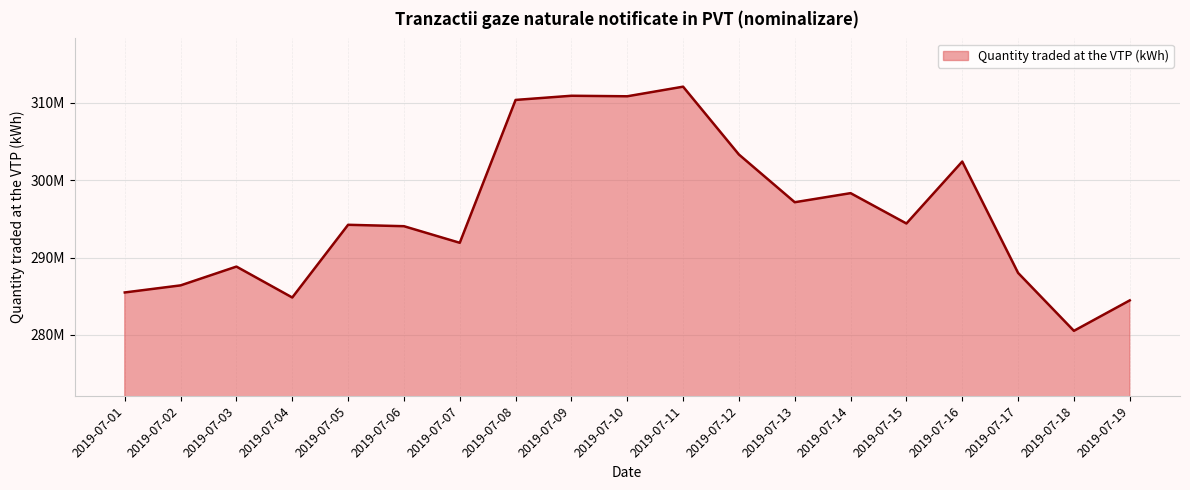

Reading right to left, transcribe all the data shown in this chart.

2019-07-19=284453363.0	2019-07-18=280519122.8	2019-07-17=288008929.3	2019-07-16=302405999.1	2019-07-15=294395665.6	2019-07-14=298319304.3	2019-07-13=297145991.2	2019-07-12=303313540.0	2019-07-11=312085759.3	2019-07-10=310843864.9	2019-07-09=310912236.3	2019-07-08=310372457.7	2019-07-07=291900817.6	2019-07-06=294046107.0	2019-07-05=294229263.2	2019-07-04=284828210.0	2019-07-03=288824529.2	2019-07-02=286395544.8	2019-07-01=285480649.4